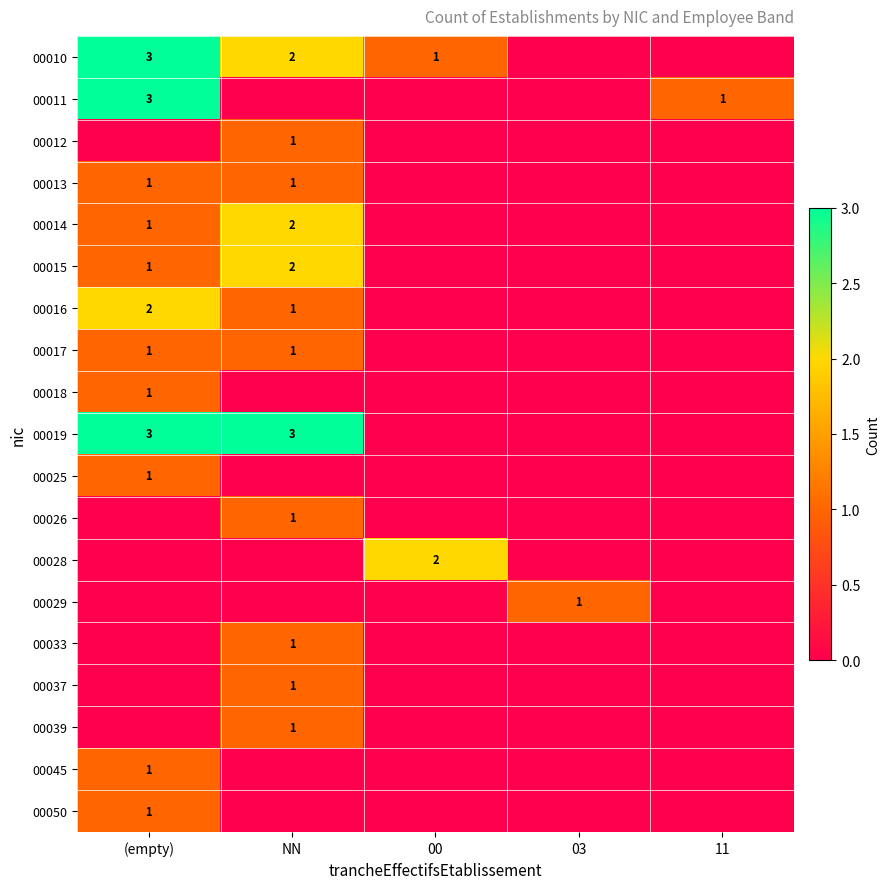

The 00011 series shows 1 at 11. True or false?

True